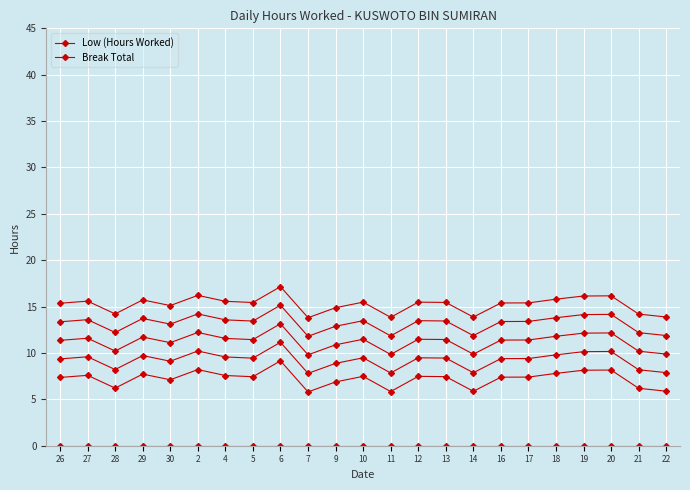

Where is Low (Hours Worked) nearest to the value 11?

30